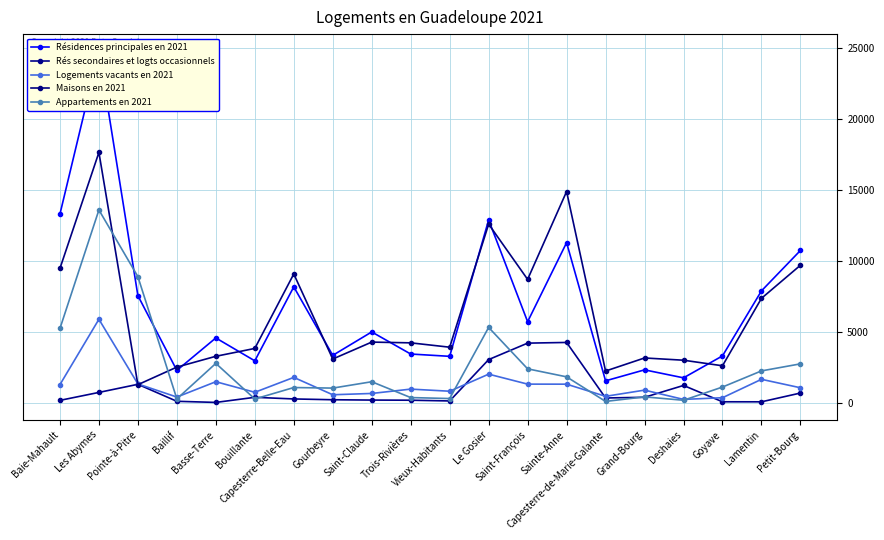

True or false: Résidences principales en 2021 has a value of 7655 at Saint-François.

False